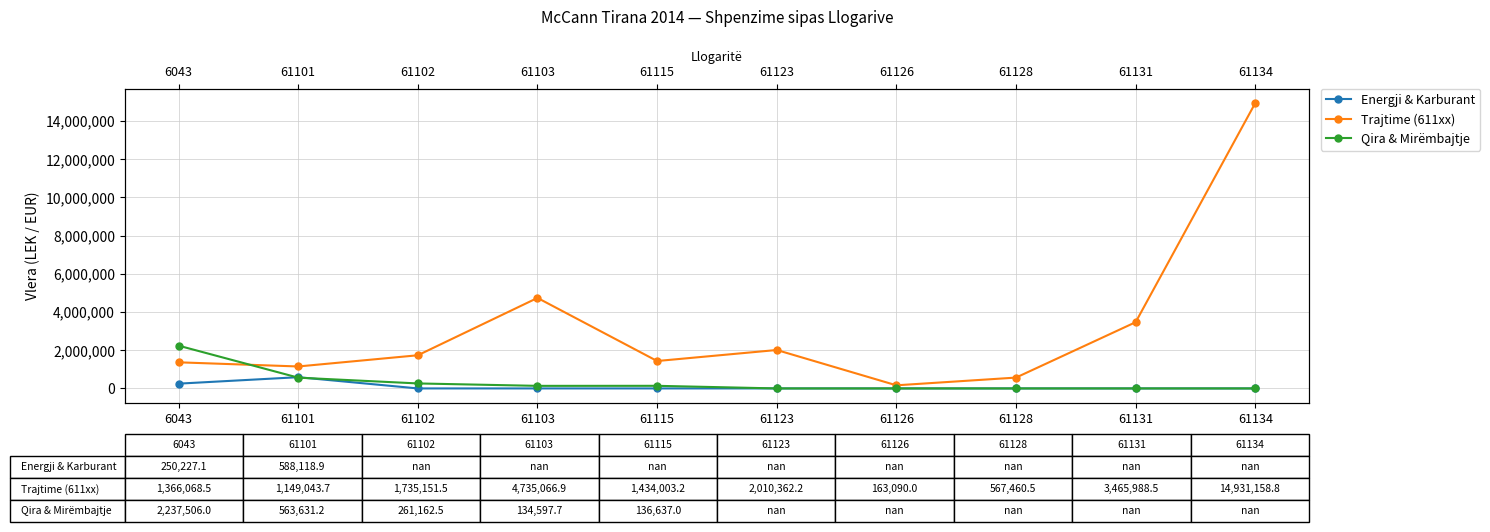

At how many categories does at least one series exceed 6314833?

1